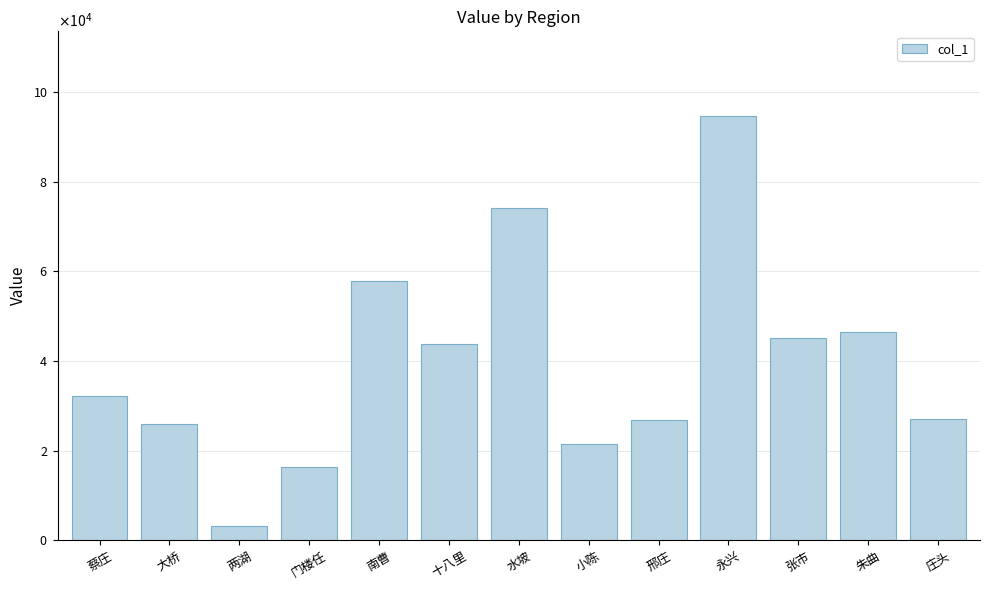

At which category does the chart reach its minimum across all series?

两湖